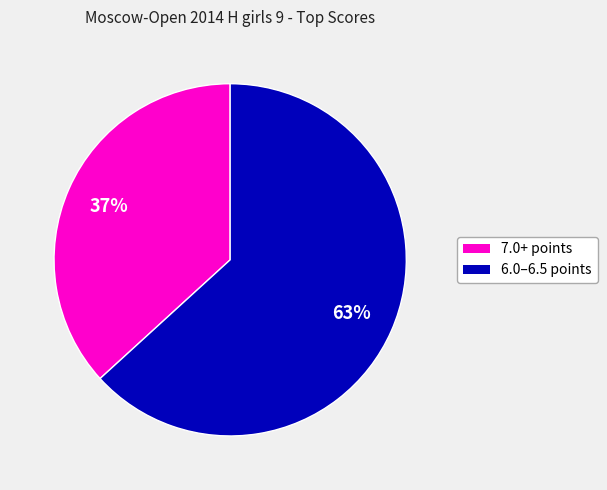

To the nearest percent, what is the difference between the largest and smallest slice percentages?

26%